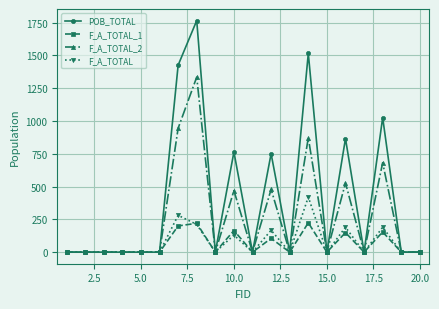

What is the highest value of the F_A_TOTAL_1 series?

224